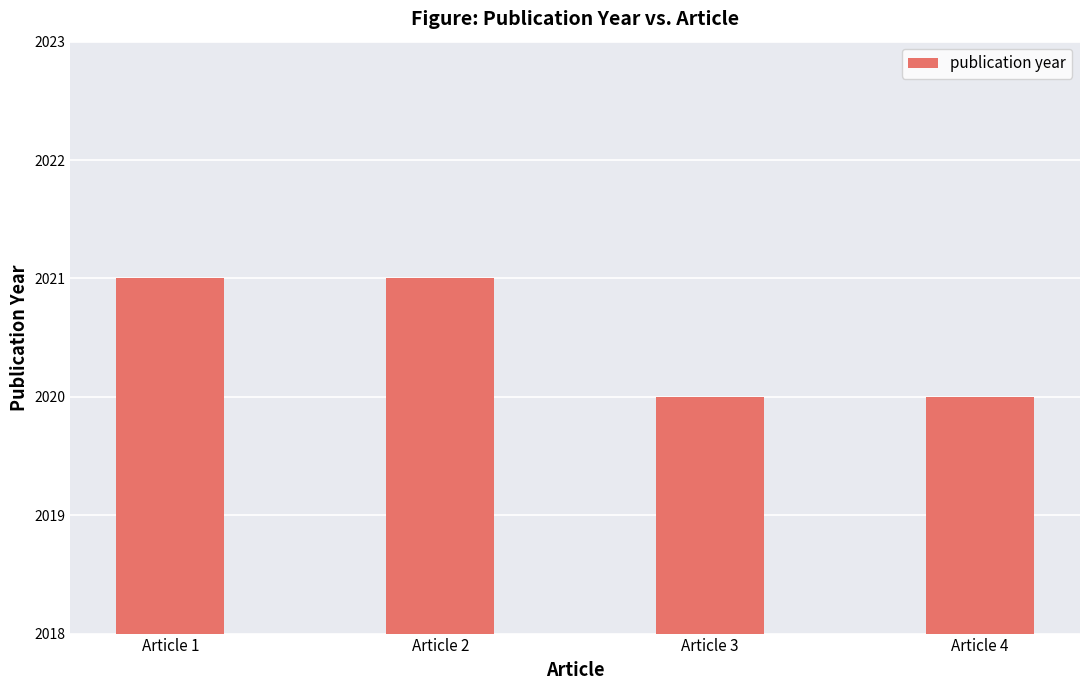

What is the smallest value displayed?

2020